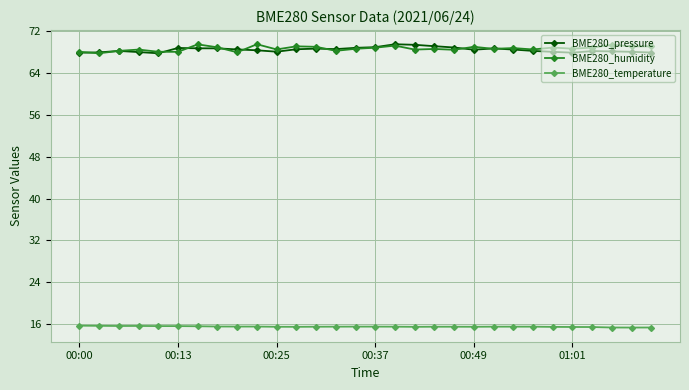

What is the smallest value displayed?

15.3